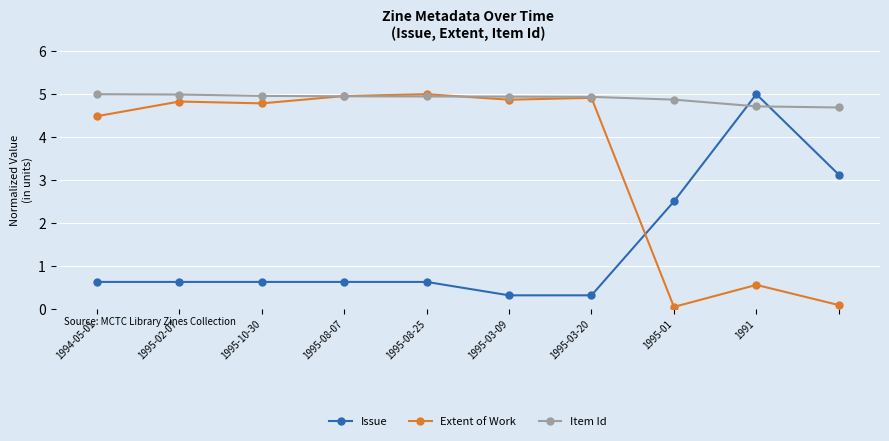

Rank the series by their average value, from lowest to highest.

Issue, Extent of Work, Item Id